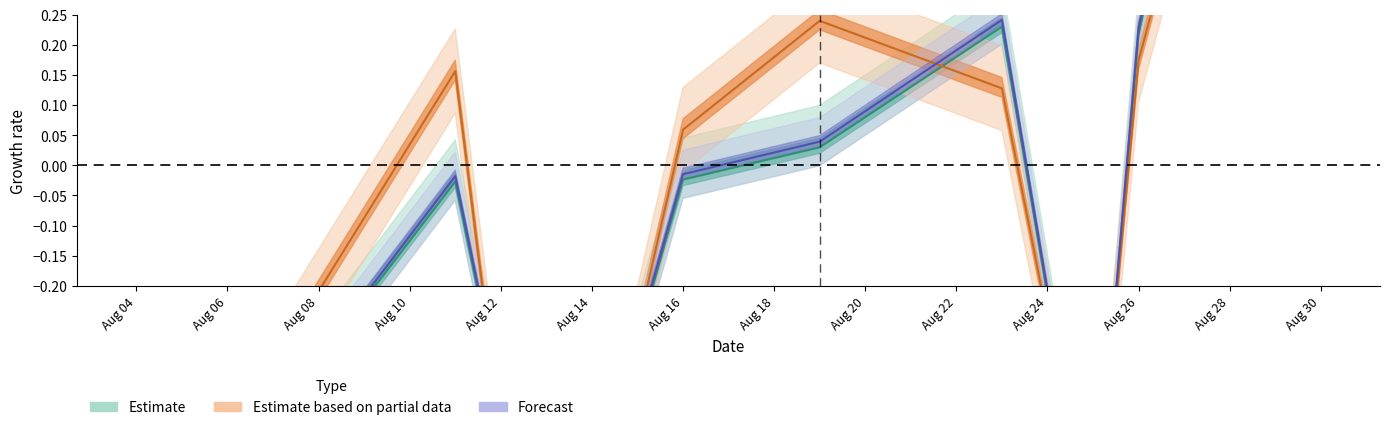

What is the value of the Estimate point at the 1st from the left?

-0.7